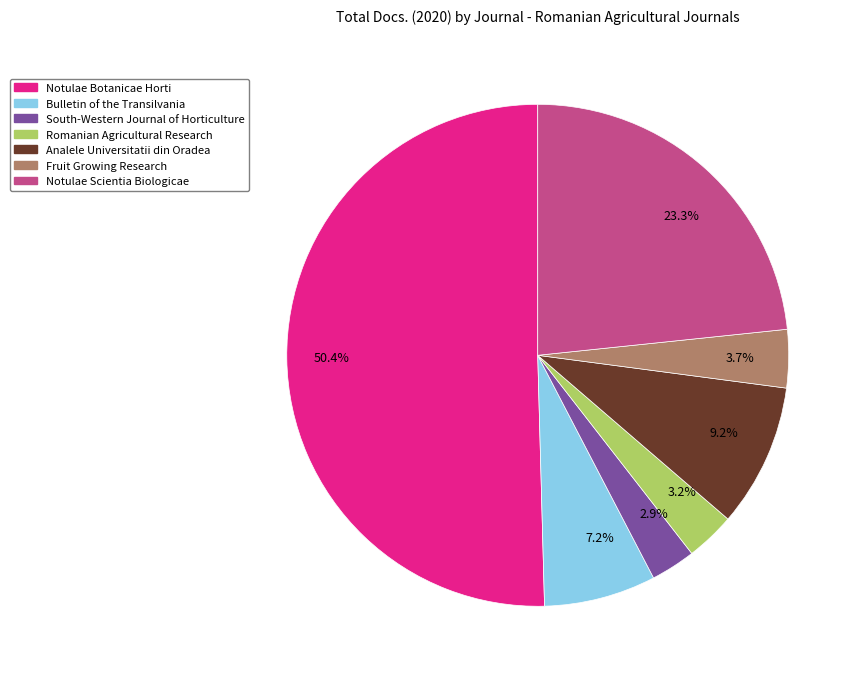

Count the number of slices in the pie.

7